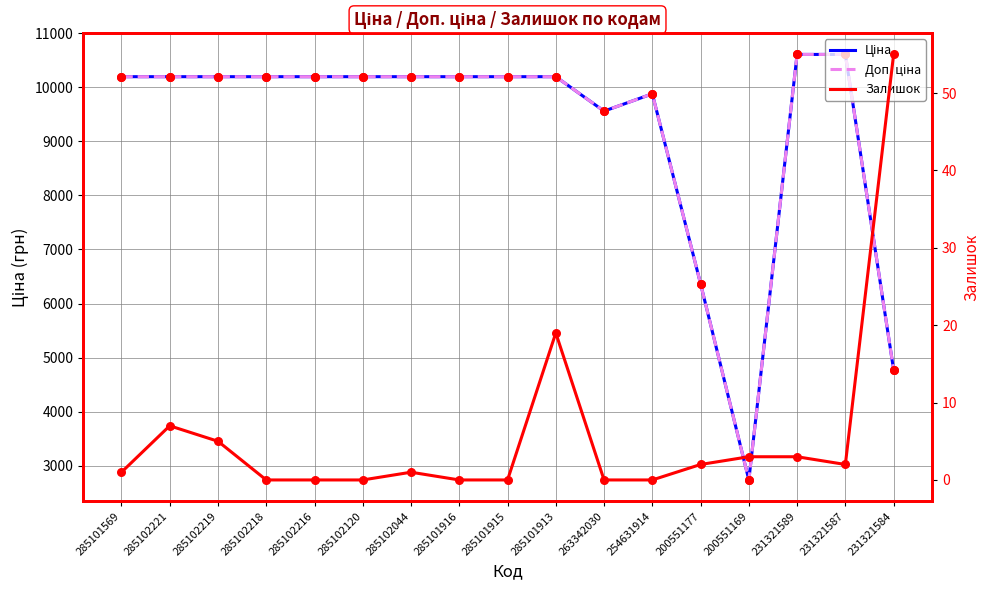

Which series has the largest total across all categories?

Ціна